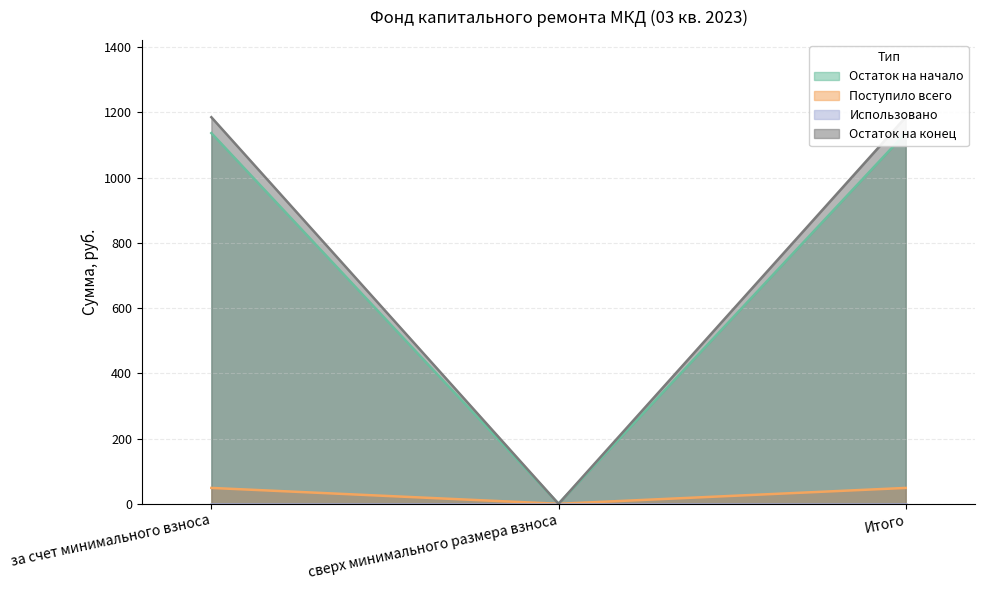

At which label does Остаток на конец reach its minimum?

сверх минимального размера взноса